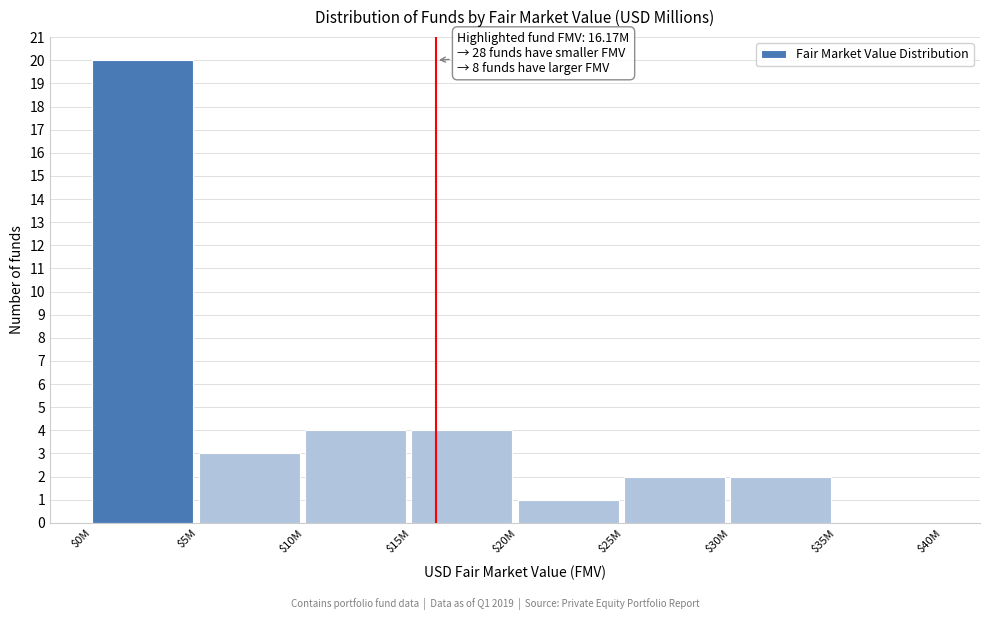

What is the sum of all values?

36